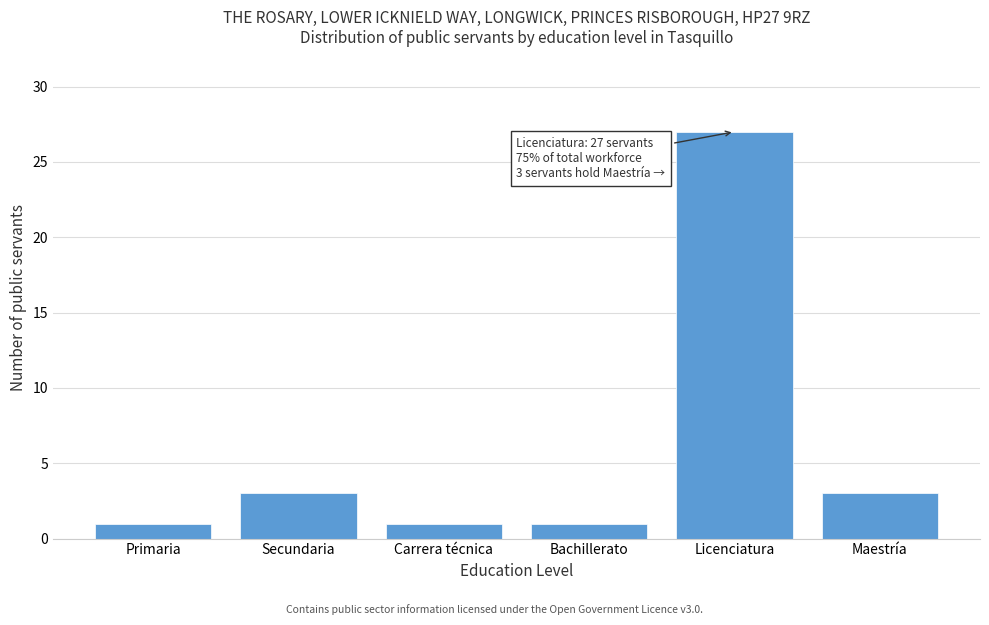

Reading right to left, list all the values displayed in this chart.

Maestría=3	Licenciatura=27	Bachillerato=1	Carrera técnica=1	Secundaria=3	Primaria=1